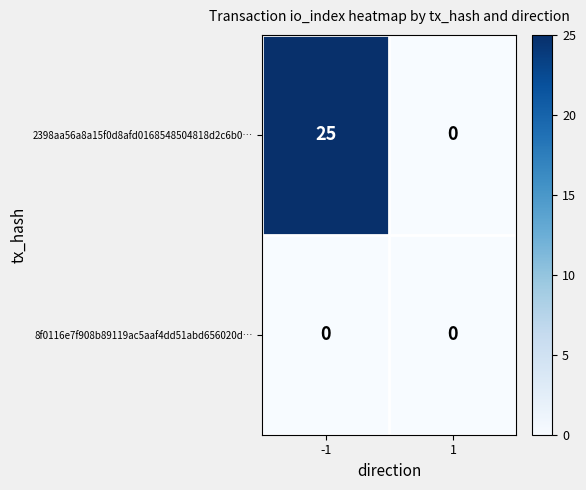

At which category does the chart reach its peak across all series?

-1